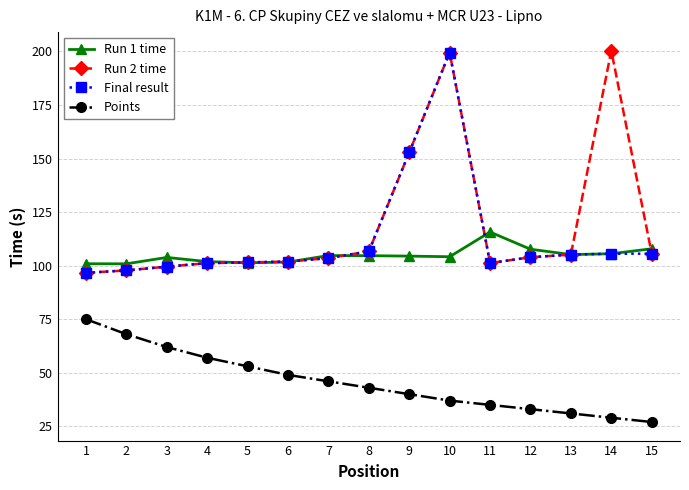

At which category is the sum across all series the highest?

10